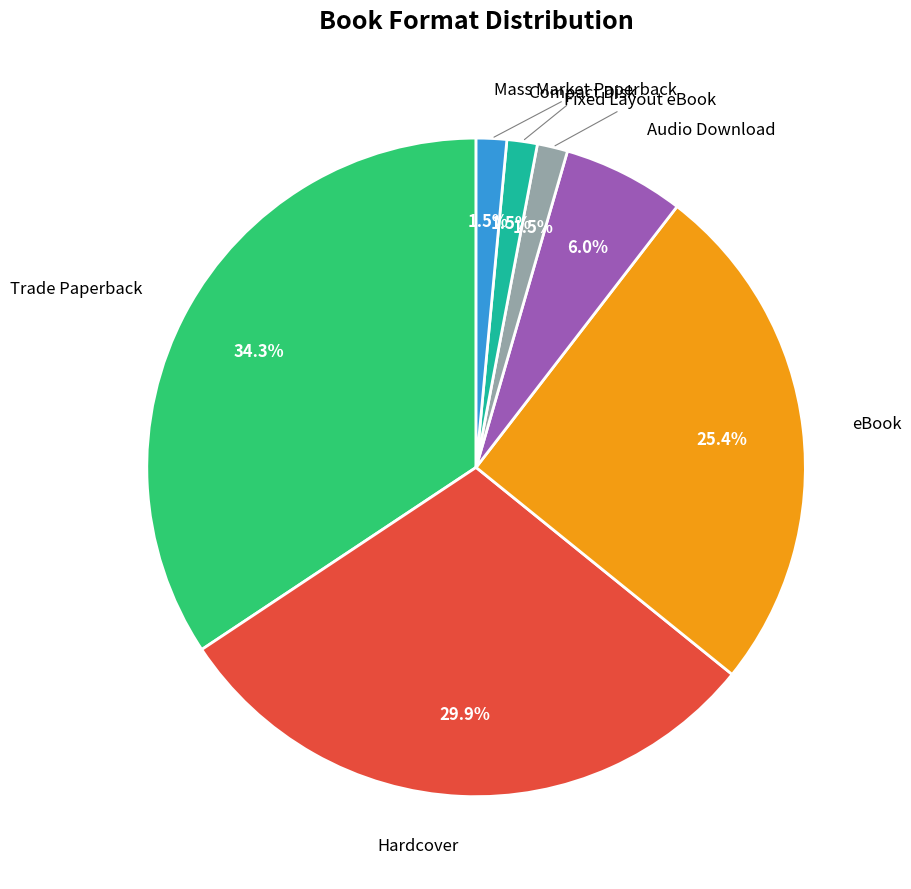

Is there any slice that represents more than half of the pie?

No